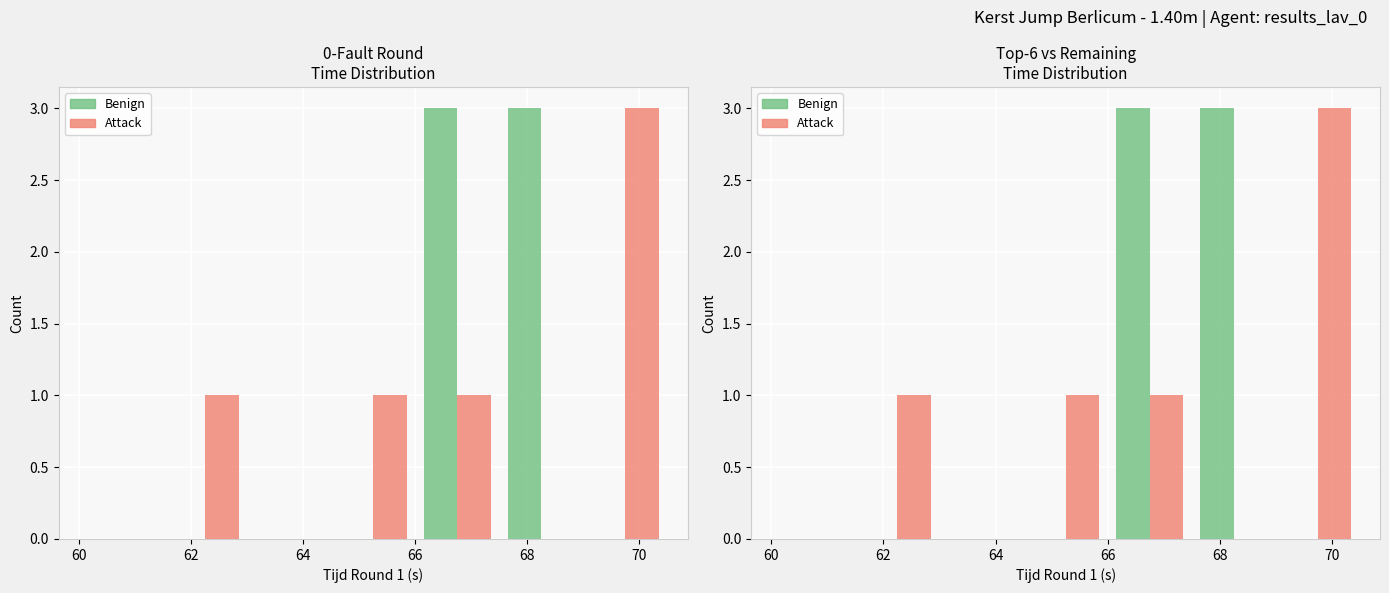

Reading left to right, what are all the values shown in this chart?

0 Faults (Benign): 0	0	0	0	3	3	0
Faults (Attack): 0	1	0	1	1	0	3
Benign: 0	0	0	0	3	3	0
Attack: 0	1	0	1	1	0	3